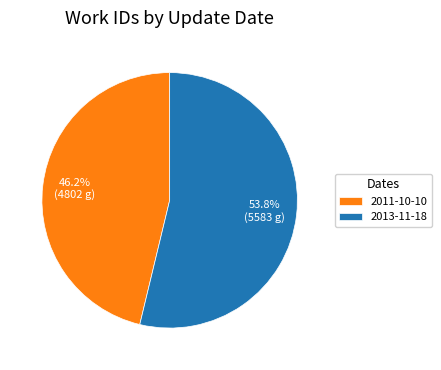

Is it true that 2011-10-10 is 46% of the pie?

True